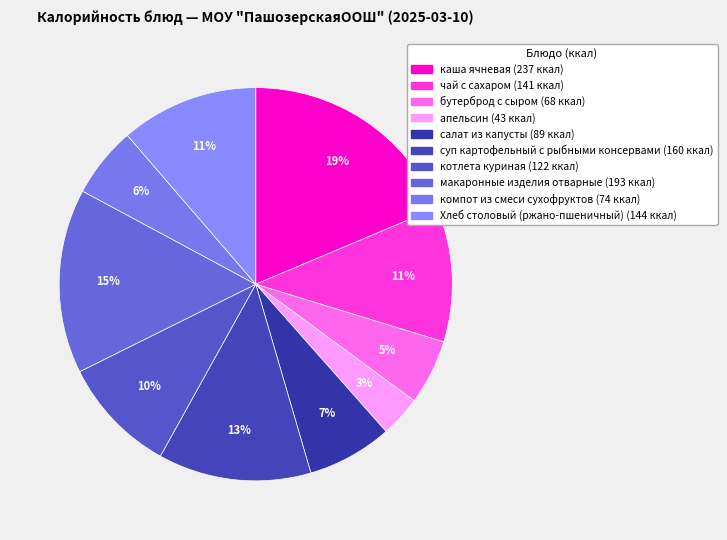

Count the number of slices in the pie.

10